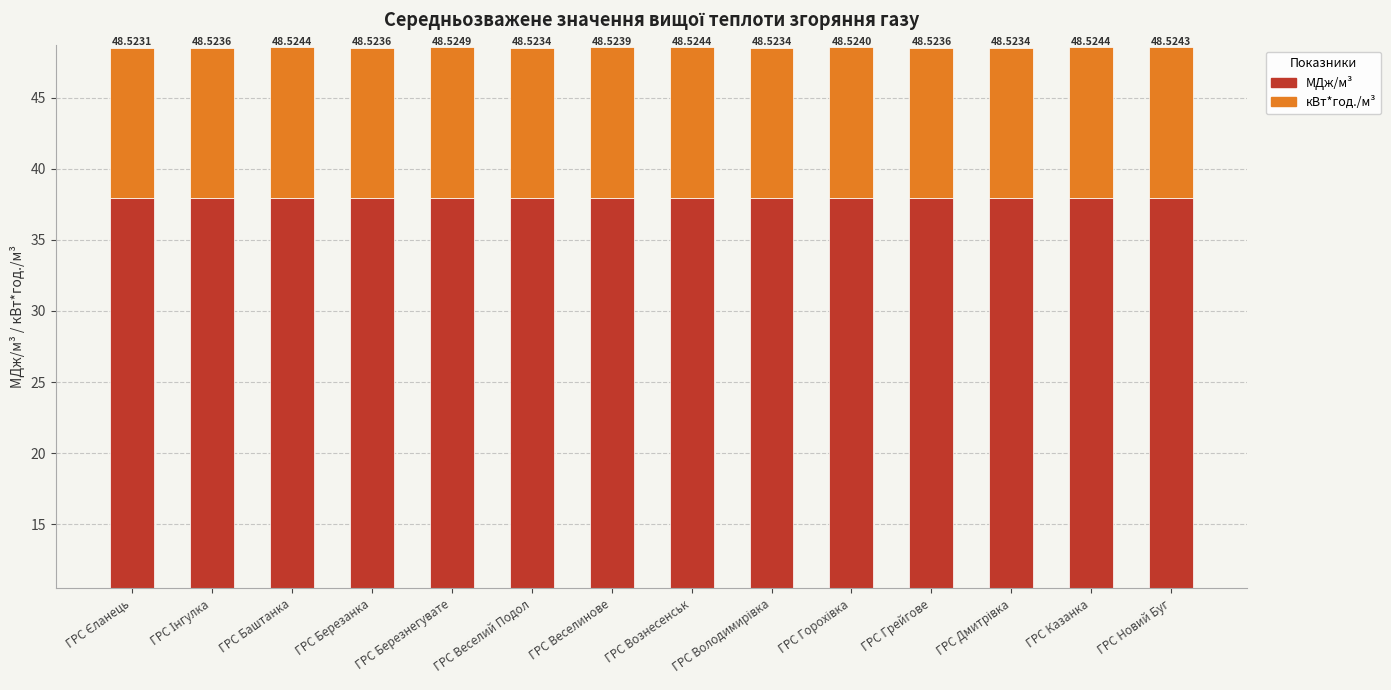

Reading left to right, transcribe all the data shown in this chart.

МДж/м³: 38.0	38.0	38.0	38.0	38.0	38.0	38.0	38.0	38.0	38.0	38.0	38.0	38.0	38.0
кВт*год./м³: 10.5	10.5	10.5	10.5	10.5	10.5	10.5	10.5	10.5	10.5	10.5	10.5	10.5	10.5